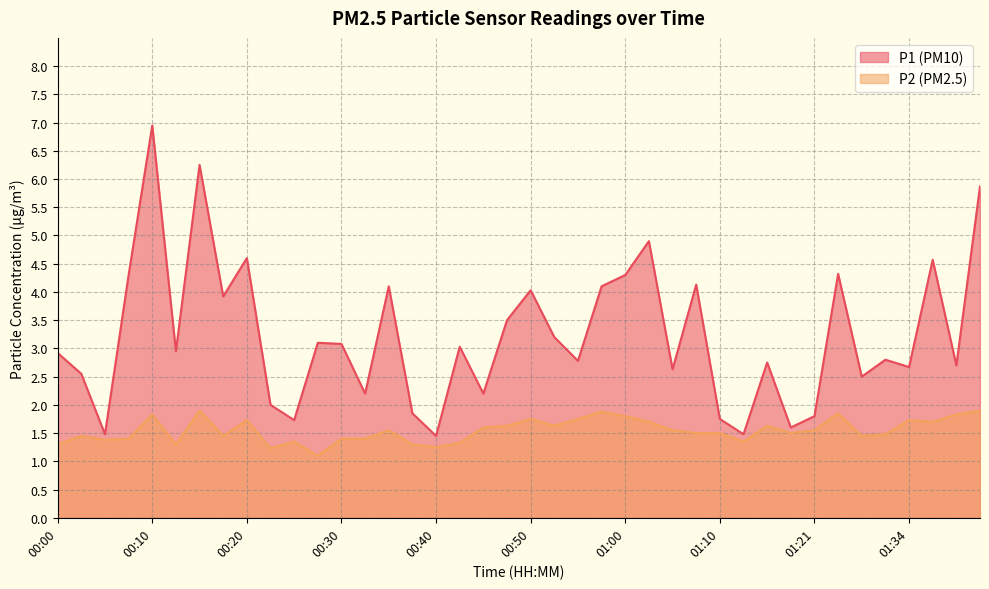

True or false: P1 and P2 intersect in this chart.

False